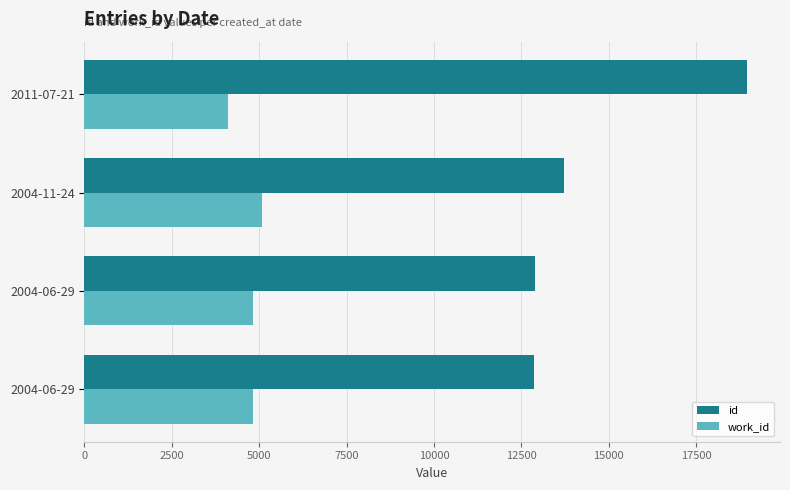

How many data points in id are less than 13722?

2